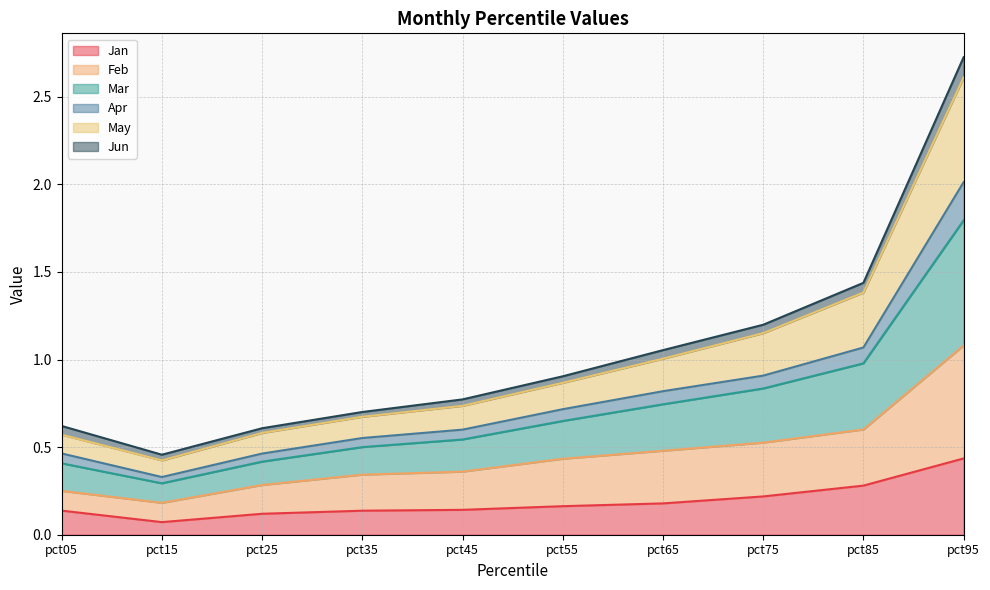

At which category is the sum across all series the highest?

pct95